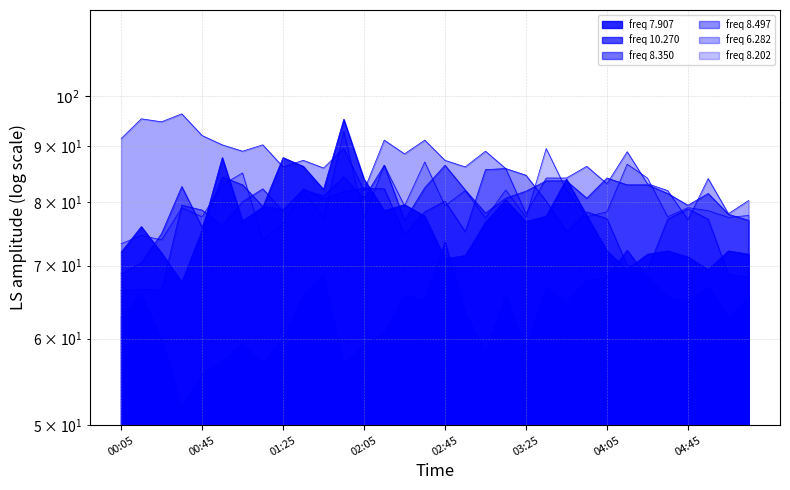

Which series ends up on top after the final intersection of 7.907 and 8.202?

8.202